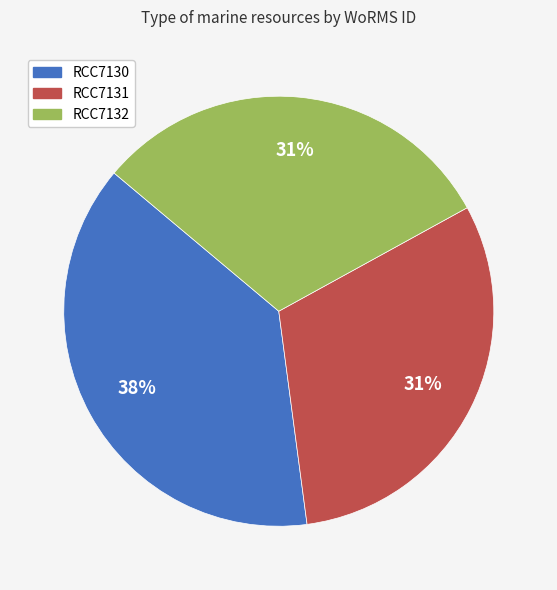

True or false: RCC7130 accounts for 38% of the total.

True